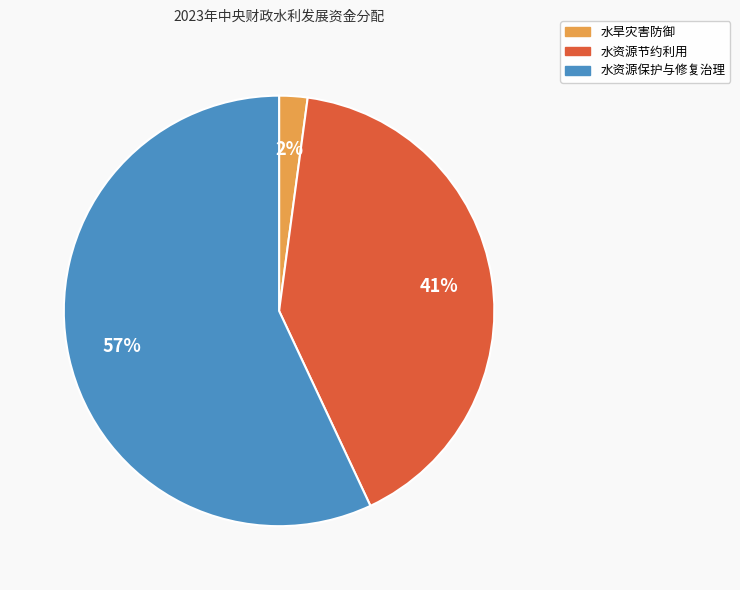

What percentage is the 水资源保护与修复治理 slice, to the nearest percent?

57%